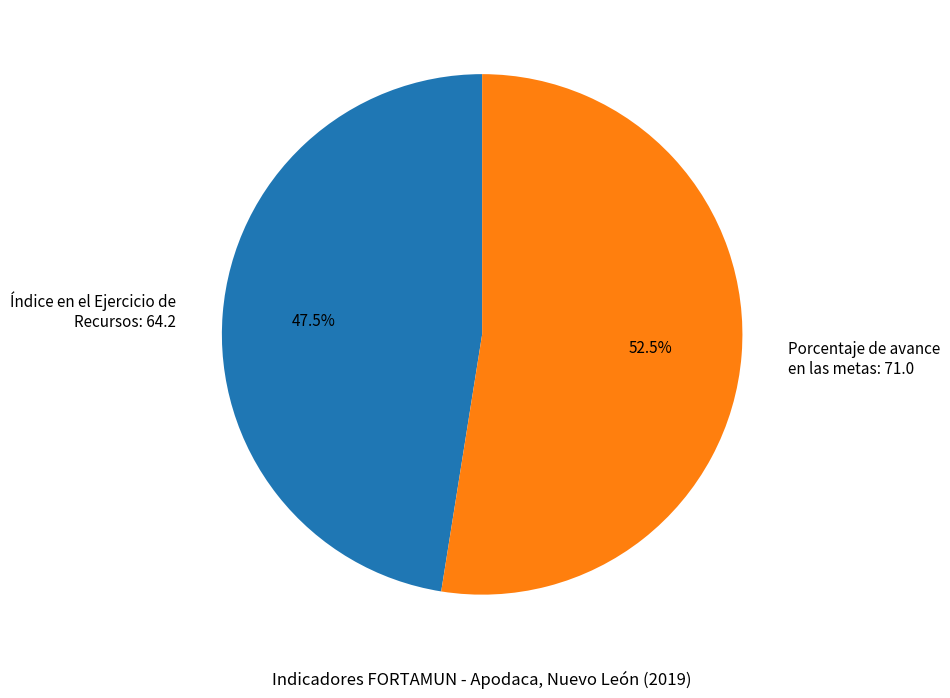

How many slices are in this pie chart?

2